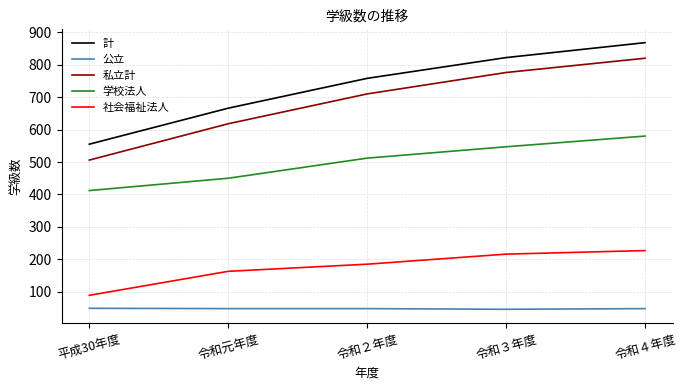

Where is 学校法人 nearest to the value 496?

令和２年度